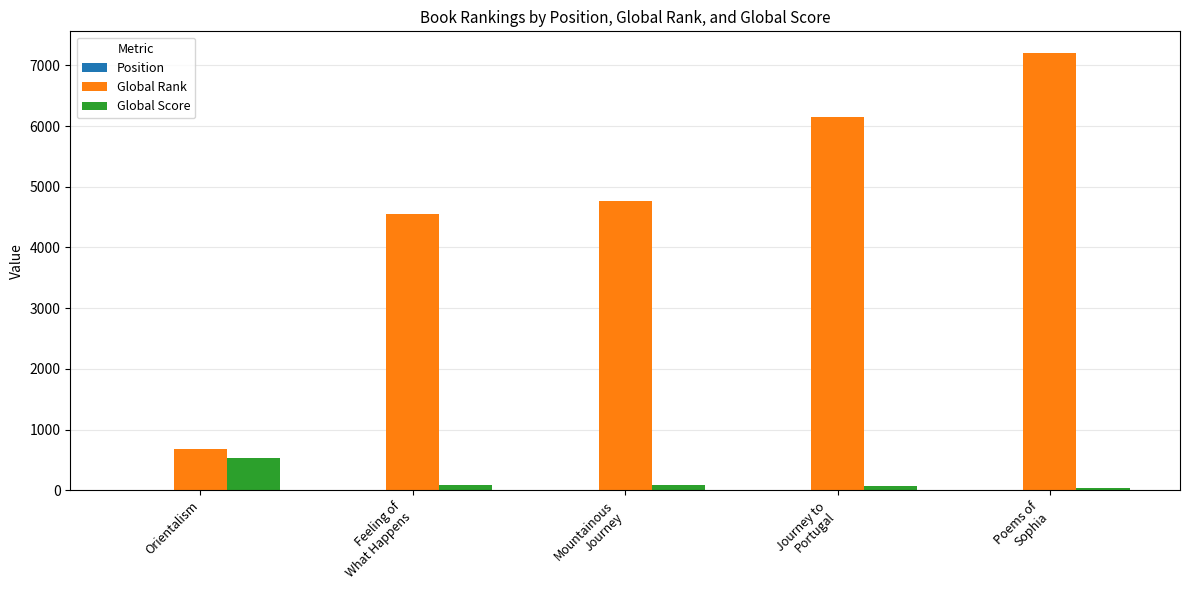

True or false: Global Rank has a value of 689 at Orientalism.

True